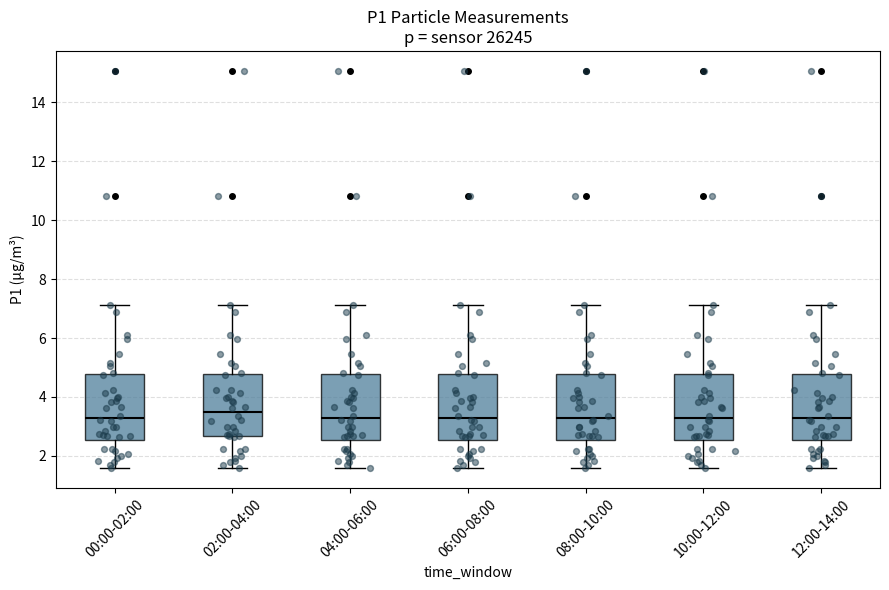

Reading left to right, read every box against the y-axis: the position of its median line, the range the box covers, and the ends of its whiskers. The values are not printed on the chart, so give them approximately, as read against the axis.

00:00-02:00: median 3.2, box 2.6 to 4.8, whiskers 1.6 to 7.2
02:00-04:00: median 3.4, box 2.6 to 4.8, whiskers 1.6 to 7.2
04:00-06:00: median 3.2, box 2.6 to 4.8, whiskers 1.6 to 7.2
06:00-08:00: median 3.2, box 2.6 to 4.8, whiskers 1.6 to 7.2
08:00-10:00: median 3.2, box 2.6 to 4.8, whiskers 1.6 to 7.2
10:00-12:00: median 3.2, box 2.6 to 4.8, whiskers 1.6 to 7.2
12:00-14:00: median 3.2, box 2.6 to 4.8, whiskers 1.6 to 7.2